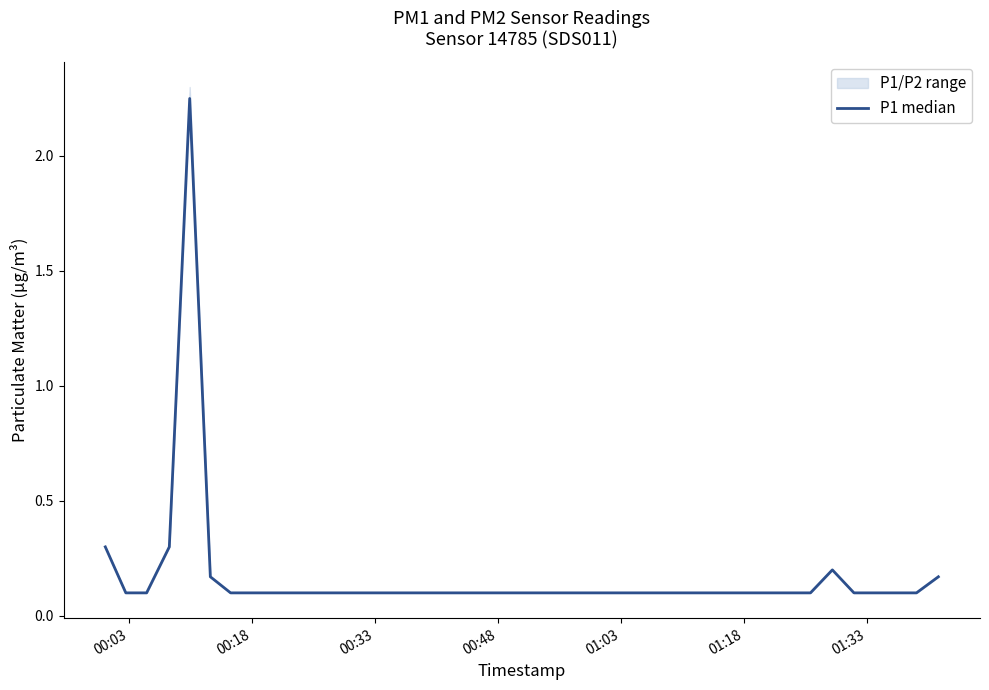

What is the average value?

0.2